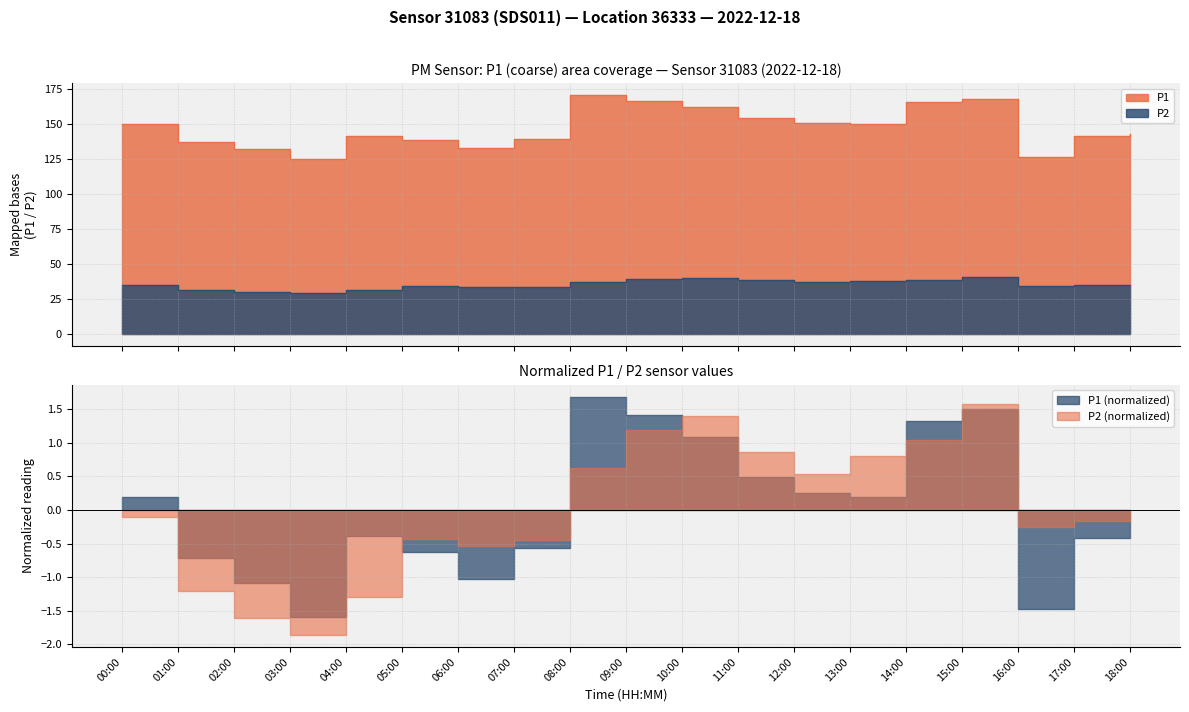

What is the label of the 14th point from the right?

05:00